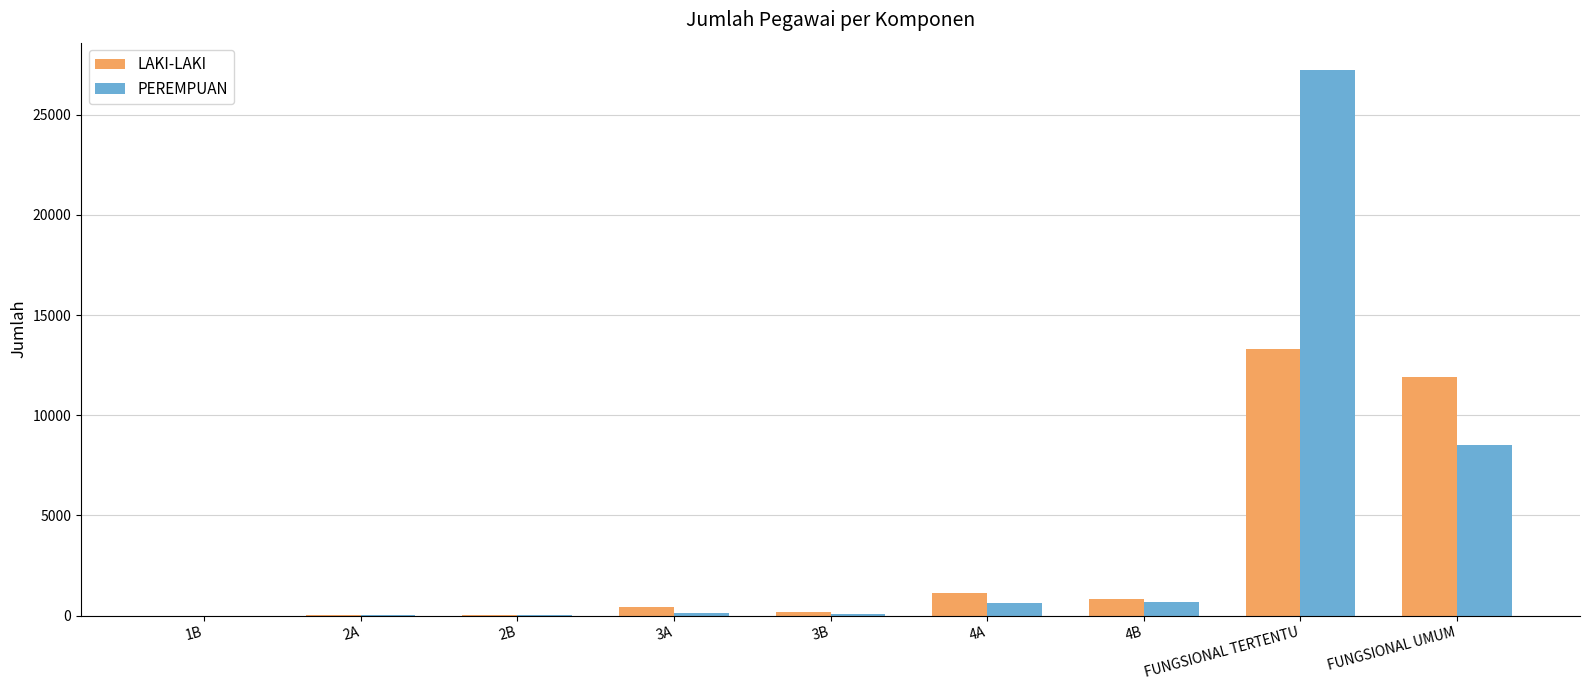

At which label is LAKI-LAKI closest to 6654?

FUNGSIONAL UMUM